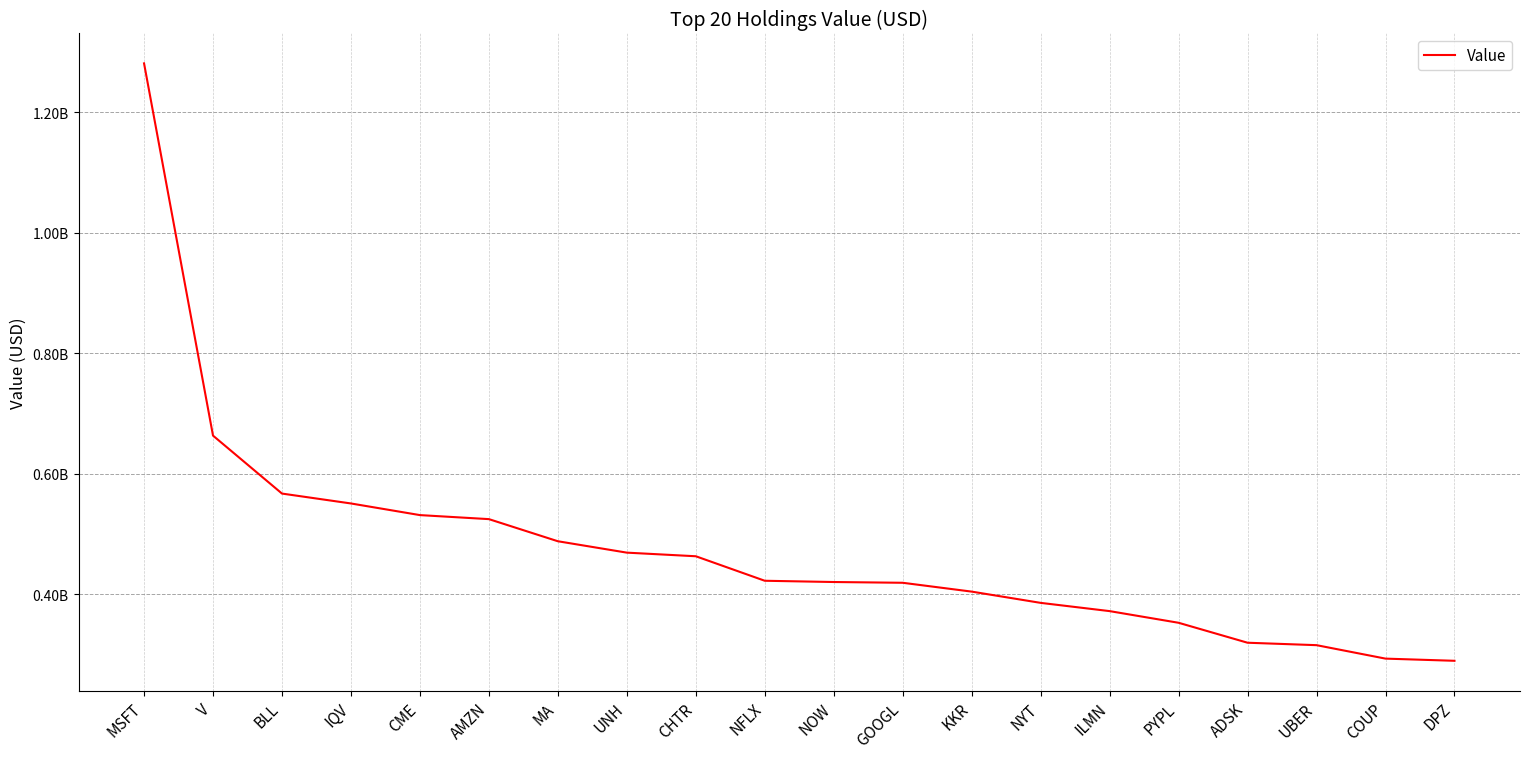

Is this an area chart (filled region under the line)?

No